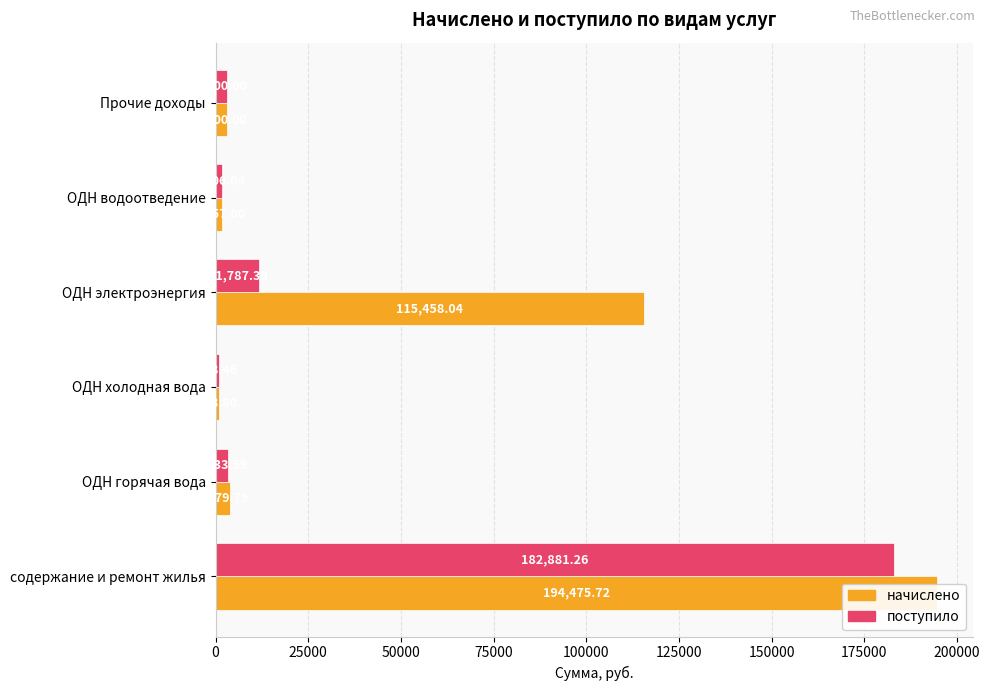

What is the minimum value shown in the chart?

878.5